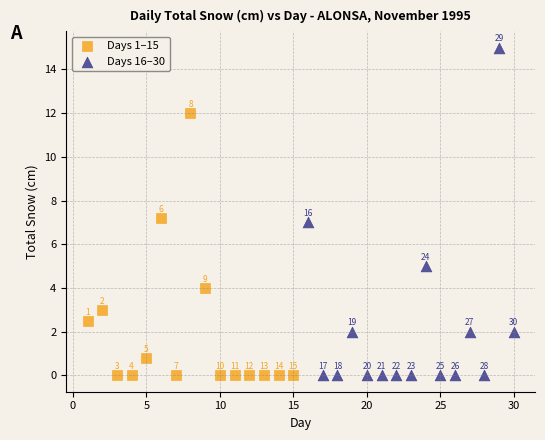

Which series has the widest spread of Y values?

Days 16–30